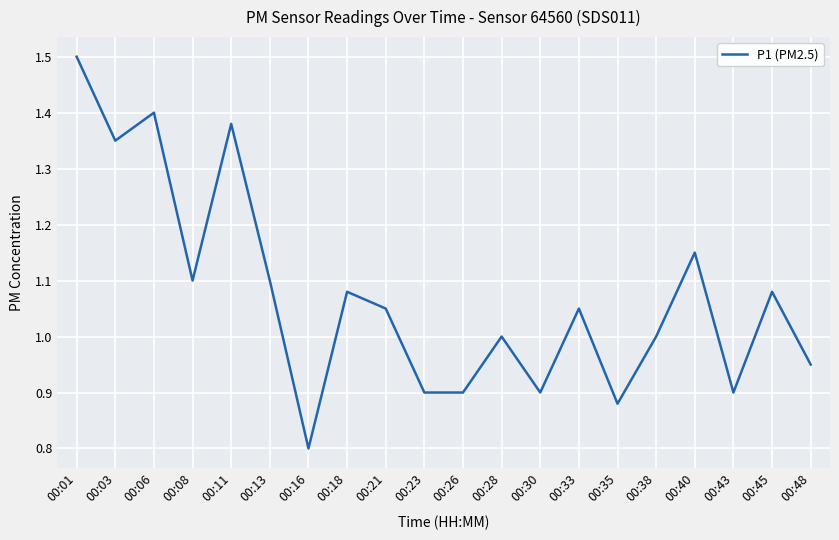

Which category has the lowest value across all series?

00:16